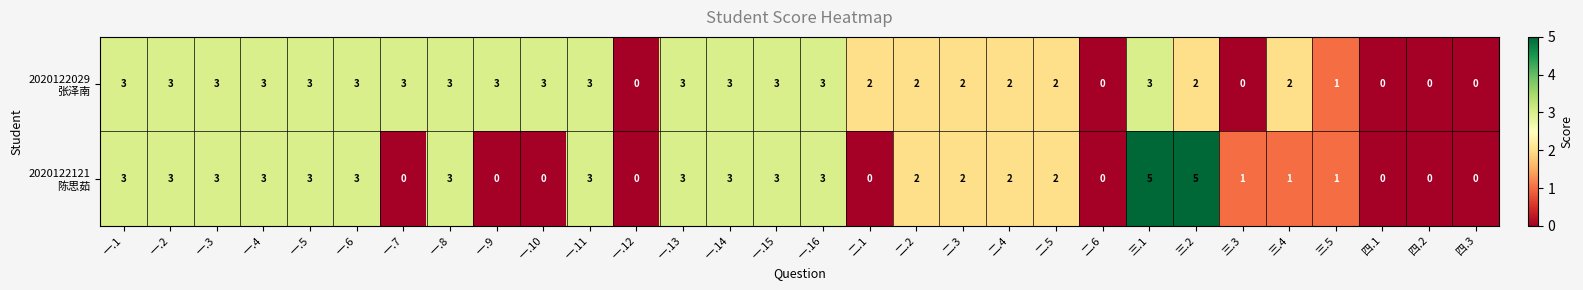

At which category is the sum across all series the highest?

三.1